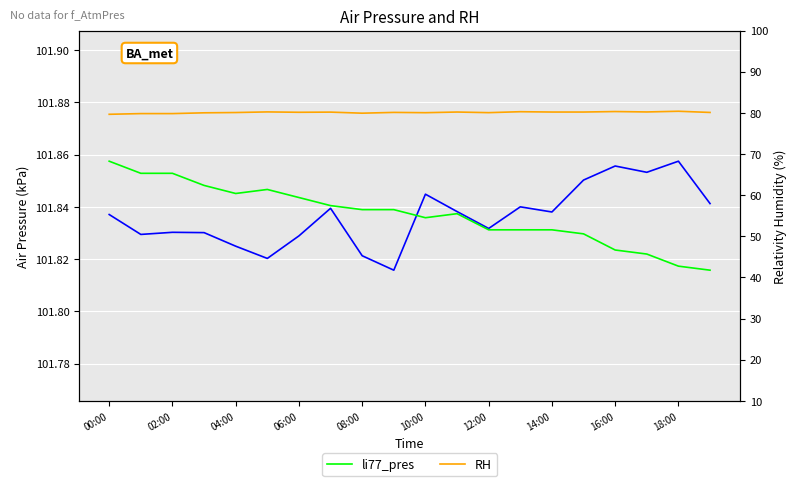

Which label corresponds to the smallest value in the chart?

00:00